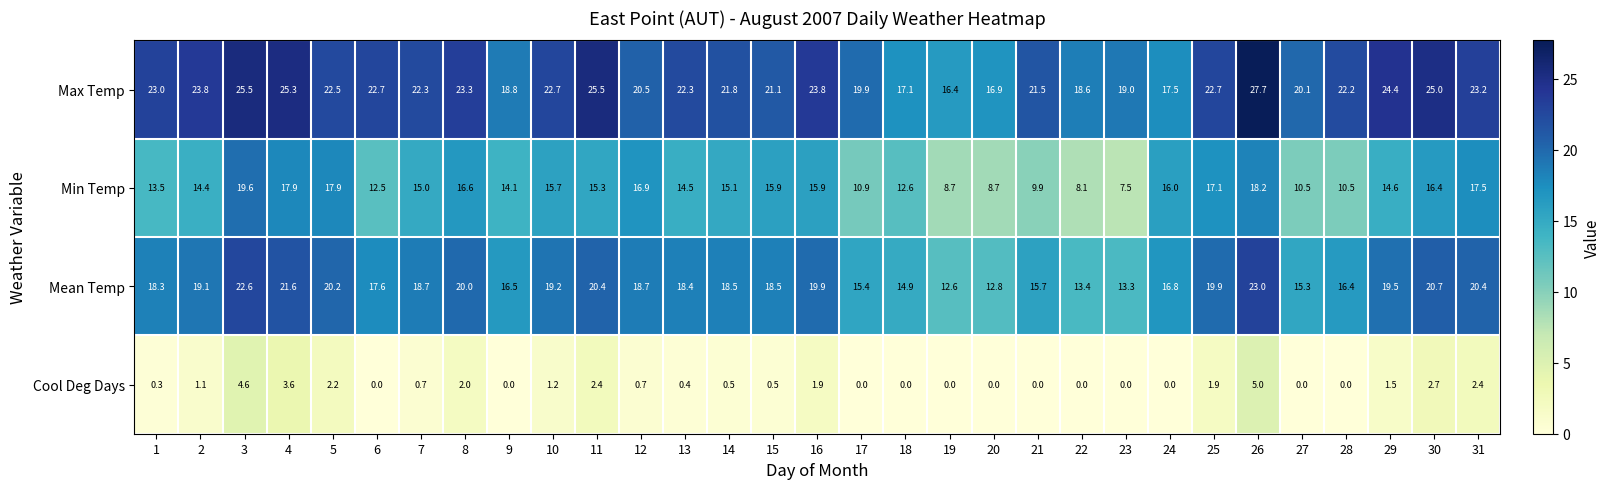

How many data points in Max Temp are less than 22?

13